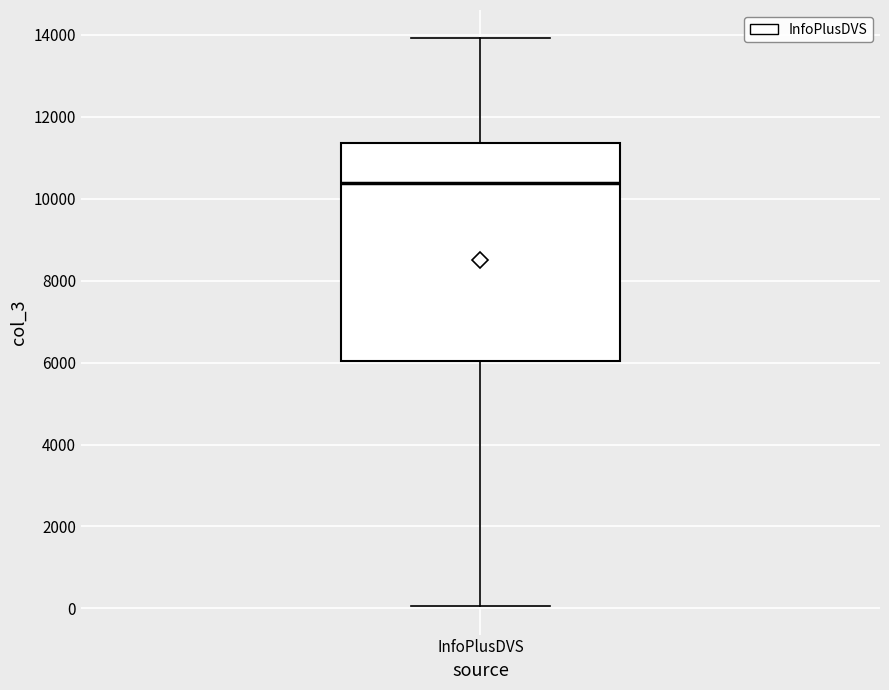

Where is the lower edge of the box for InfoPlusDVS on the y-axis? The values are not printed on the chart, so give them approximately, as read against the axis.

6000